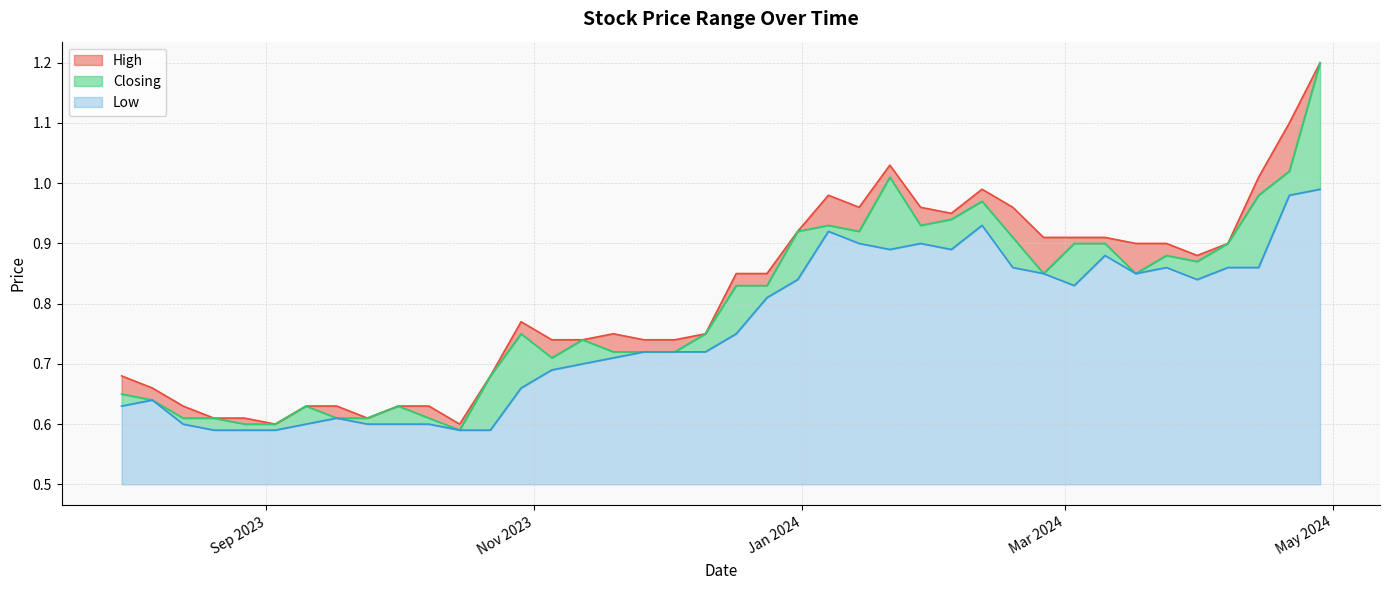

Rank the series by their average value, from lowest to highest.

Low, Closing, High